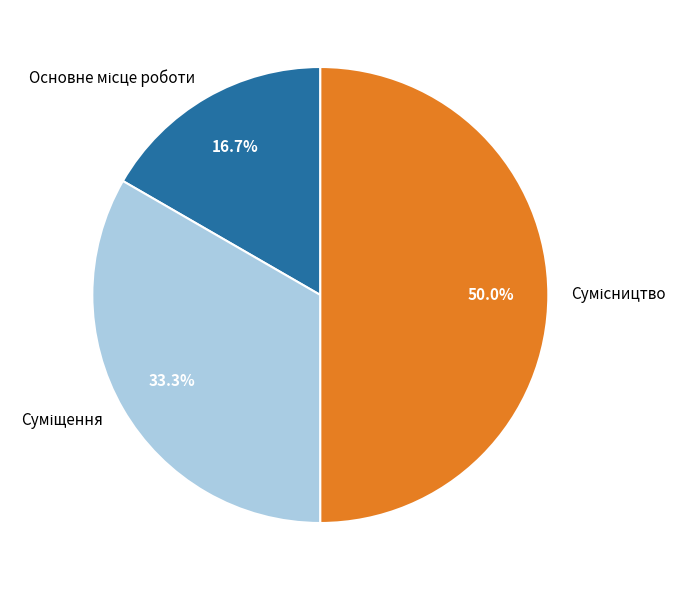

To the nearest percent, what portion does Основне місце роботи represent?

17%